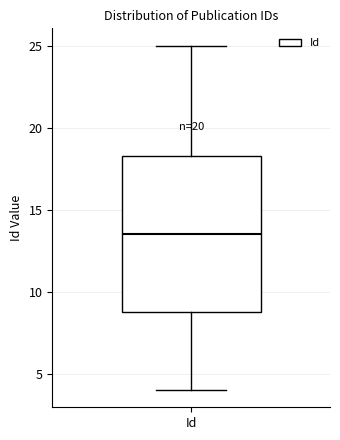

Transcribe this box plot: give where the median line is, the range the box spans, and where the two whiskers end, as read against the y-axis. The values are not printed on the chart, so give them approximately, as read against the axis.

median 13.5, box 9.0 to 18.5, whiskers 4.0 to 25.0